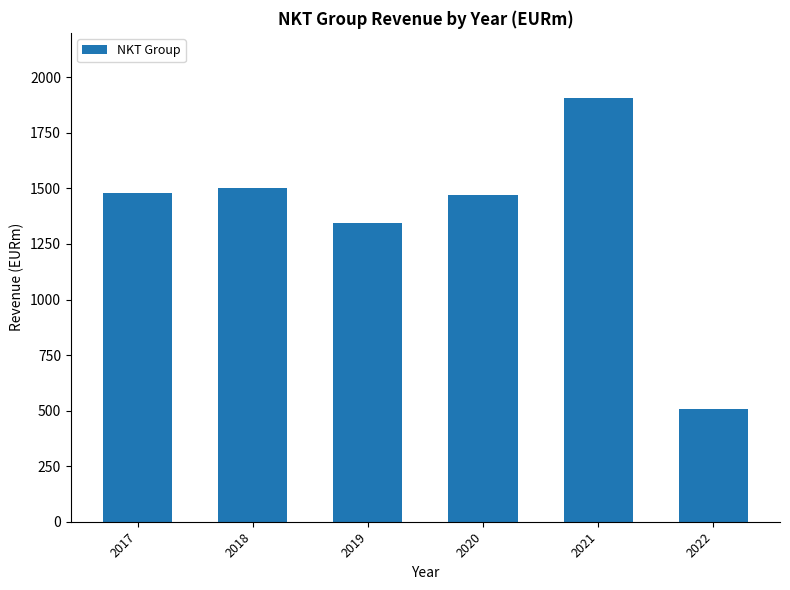

Reading left to right, list all the values displayed in this chart.

2017=1479.3	2018=1501.6	2019=1342.4	2020=1470.2	2021=1906.7	2022=505.6